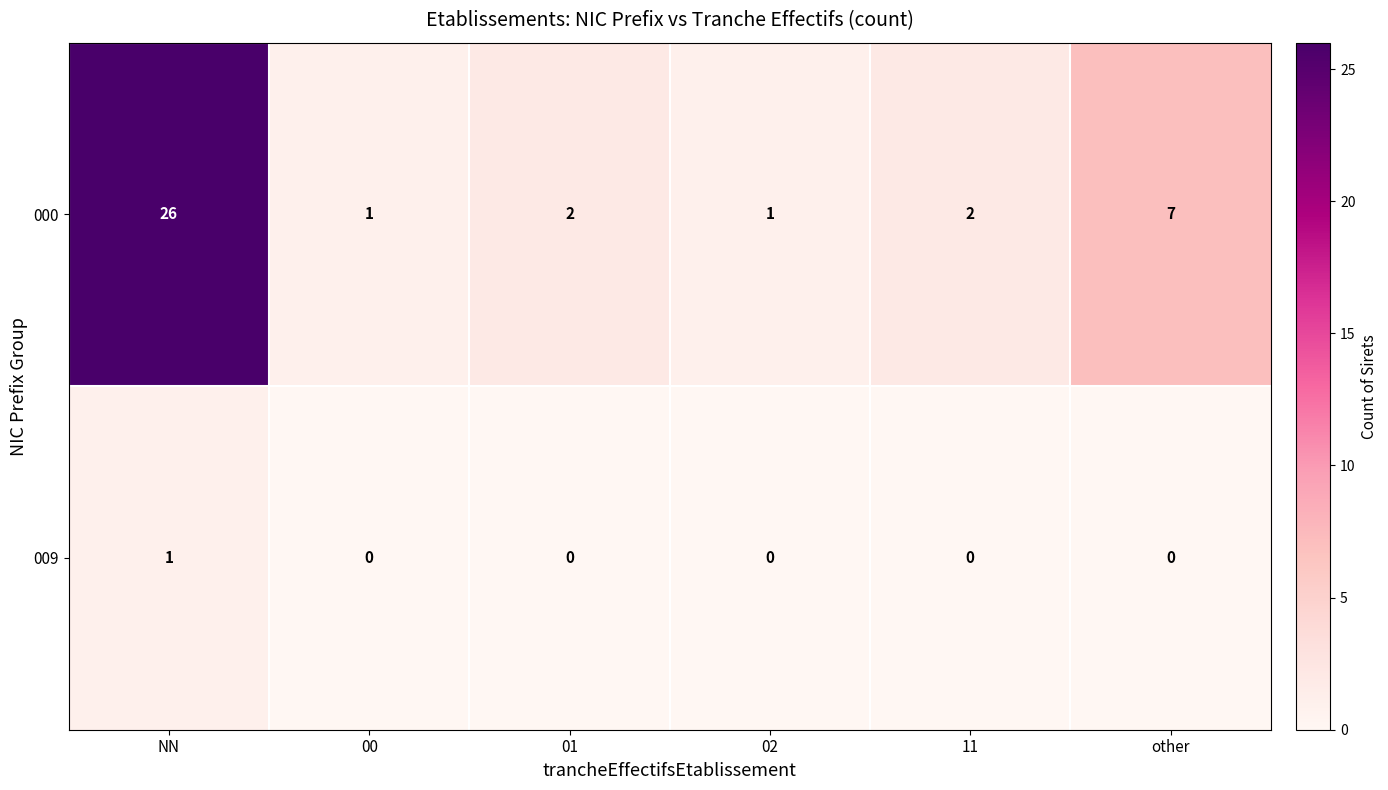

List the series in order of their overall mean, lowest first.

009, 000